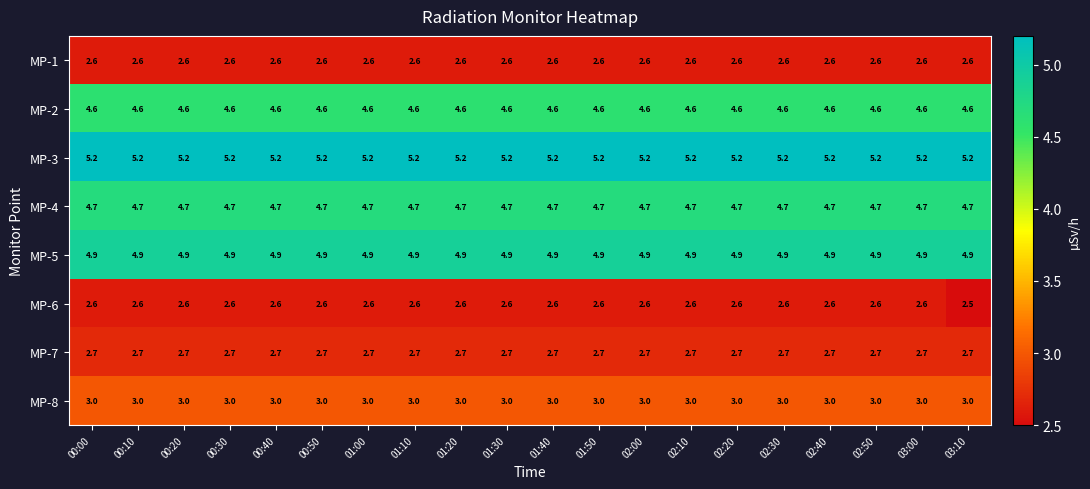

What is the spread (max minus min) of values at 01:10?

2.6